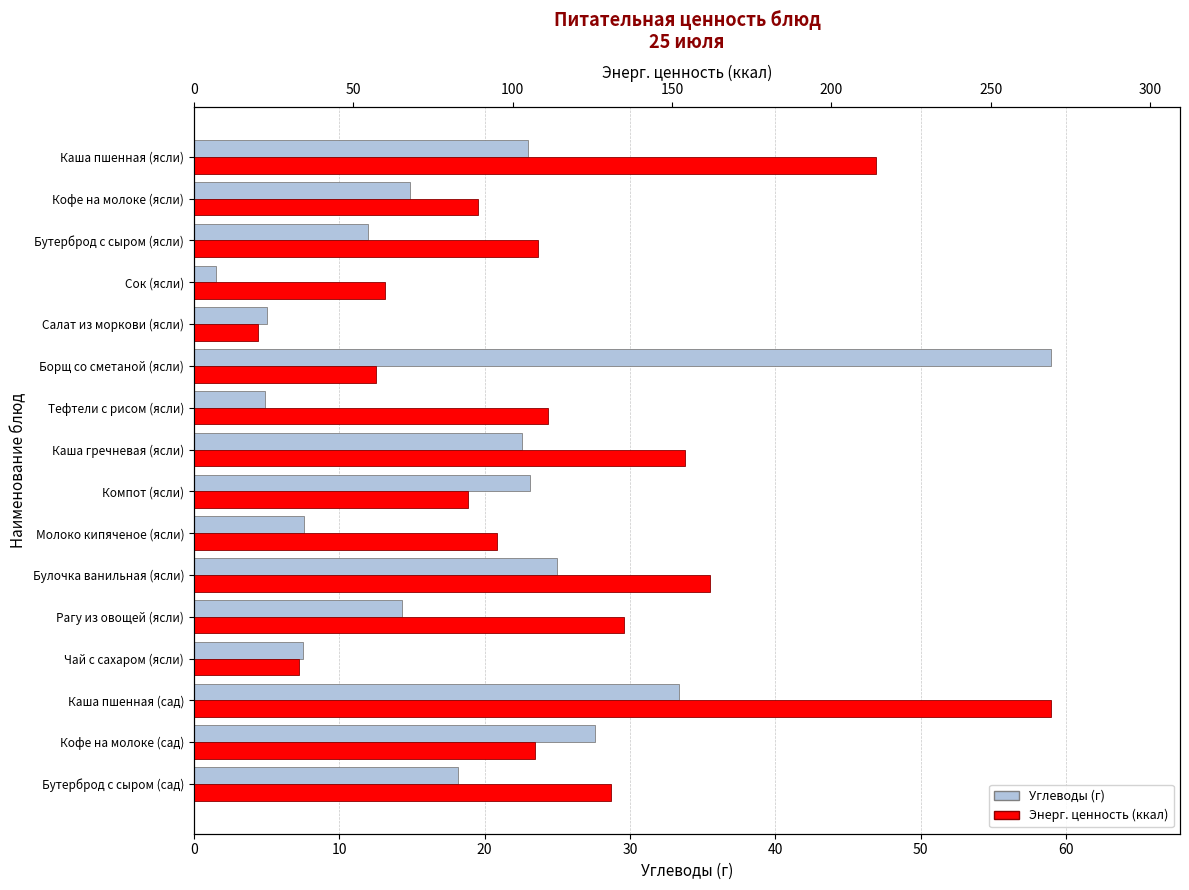

Which series has the largest total across all categories?

Энерг. ценность (ккал)